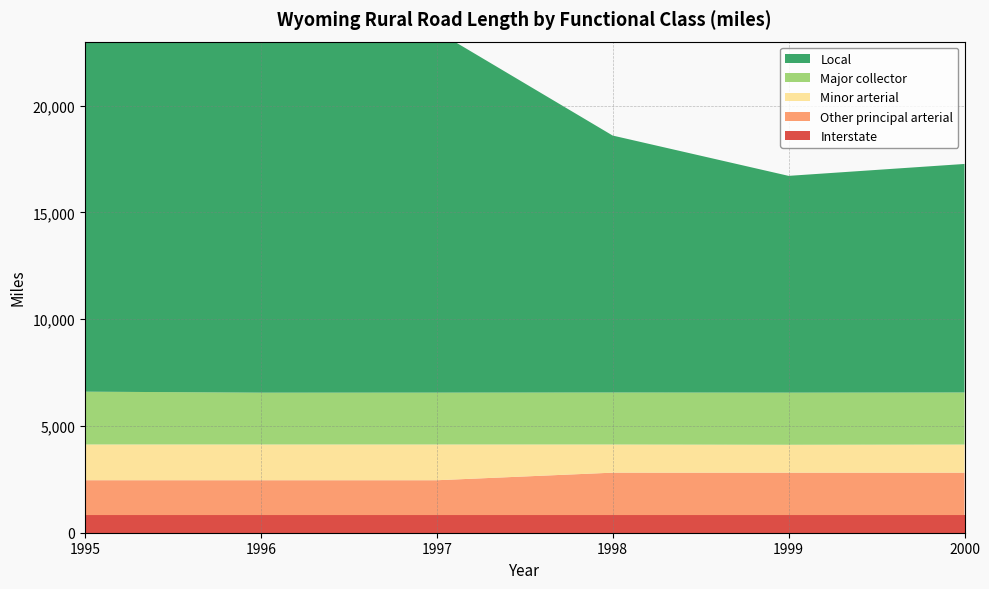

Reading left to right, transcribe all the data shown in this chart.

Interstate: 1995=826	1996=826	1997=826	1998=826	1999=826	2000=826
Other principal arterial: 1995=1633	1996=1632	1997=1632	1998=1987	1999=1986	2000=1986
Minor arterial: 1995=1675	1996=1675	1997=1675	1998=1319	1999=1307	2000=1318
Major collector: 1995=2472	1996=2427	1997=2429	1998=2436	1999=2442	2000=2439
Local: 1995=18920	1996=17608	1997=16932	1998=12033	1999=10152	2000=10702